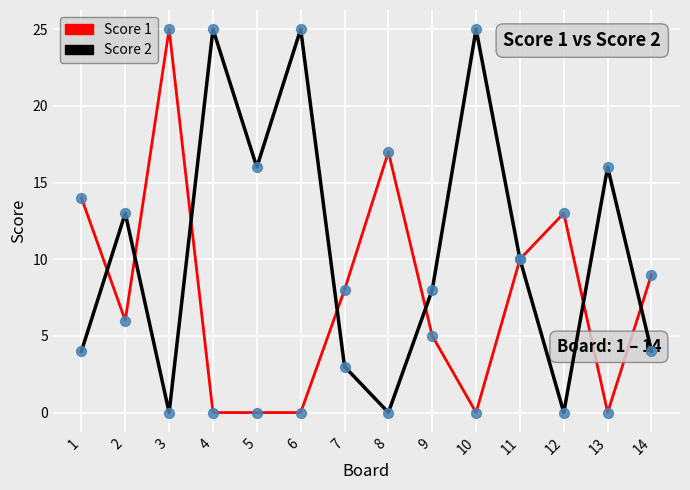

Which series has the largest total across all categories?

Score 2